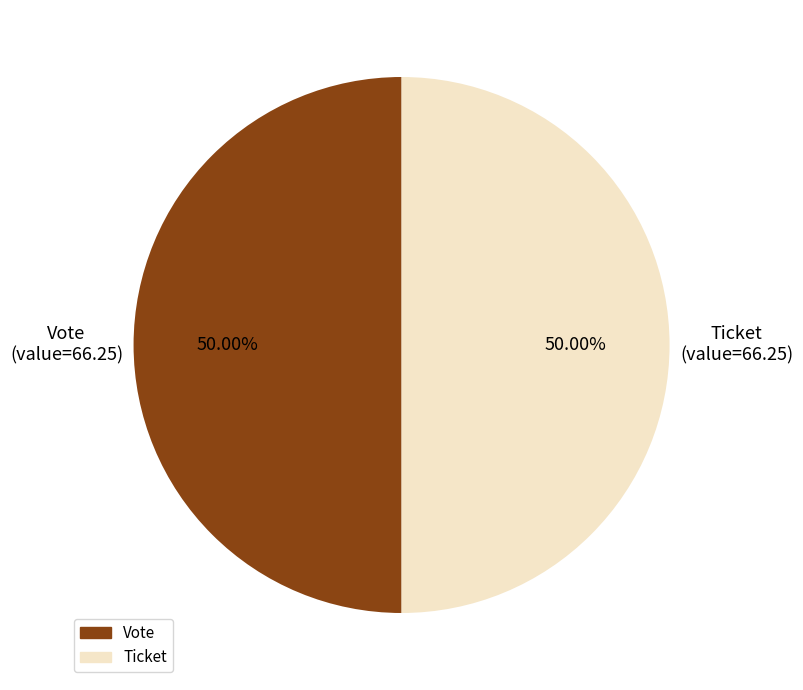

Approximately how many times larger is the value at Ticket compared to Vote?

1.0